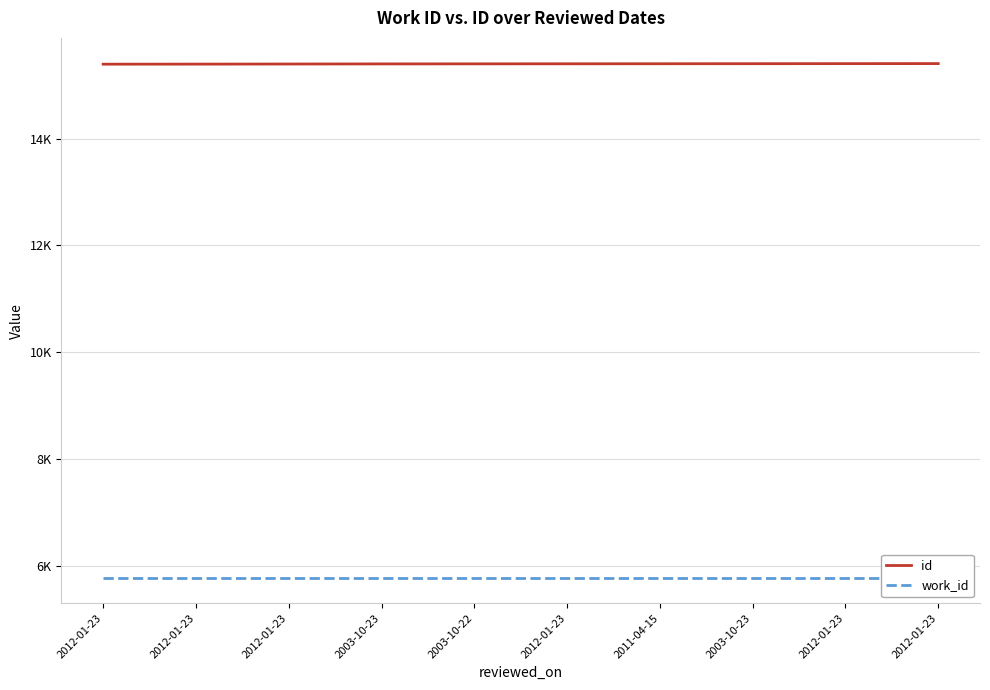

What is the difference between the highest and lowest values at 2012-01-23?

9620